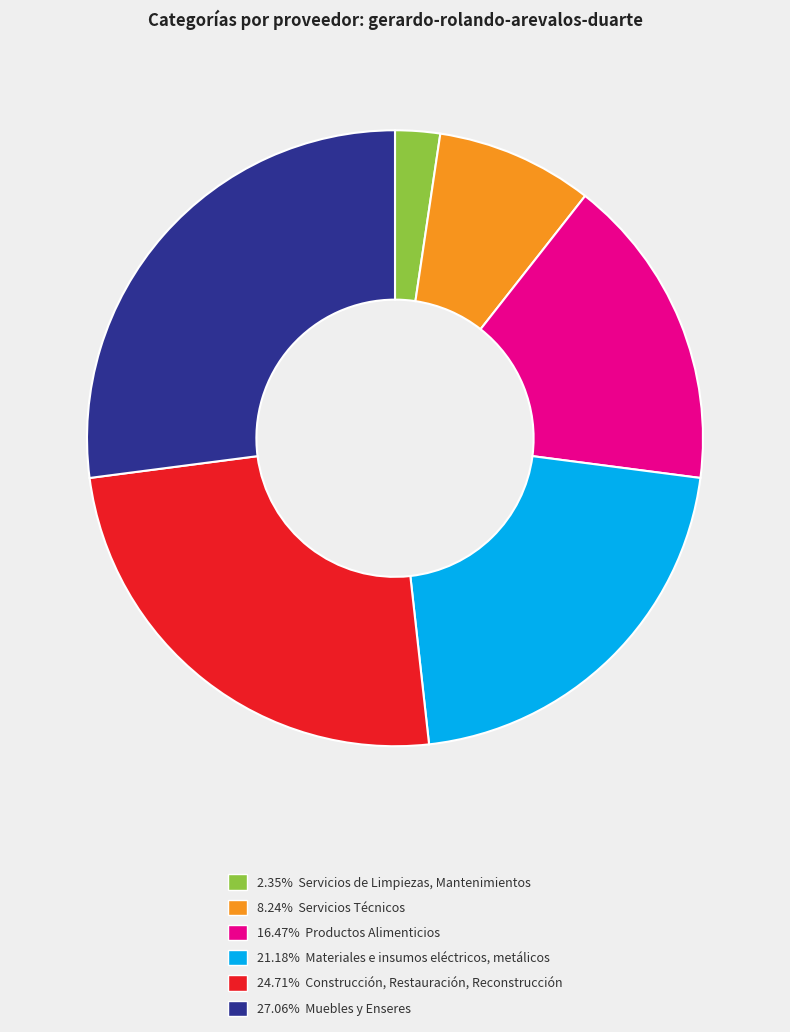

Do 27.06% Muebles y Enseres and 24.71% Construcción, Restauración, Reconstrucción together represent more than half of the pie?

Yes